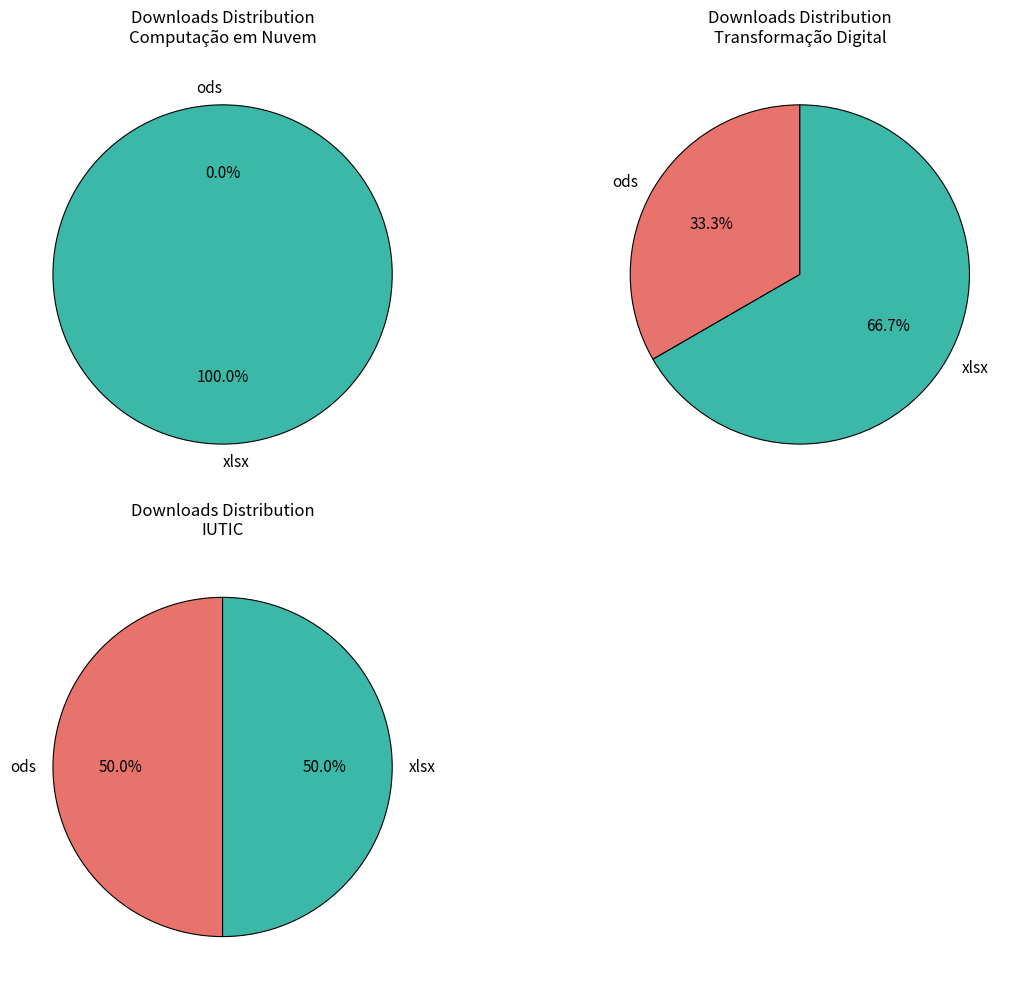

What is the smallest slice in the pie chart?

Computação em Nuvem (ods)